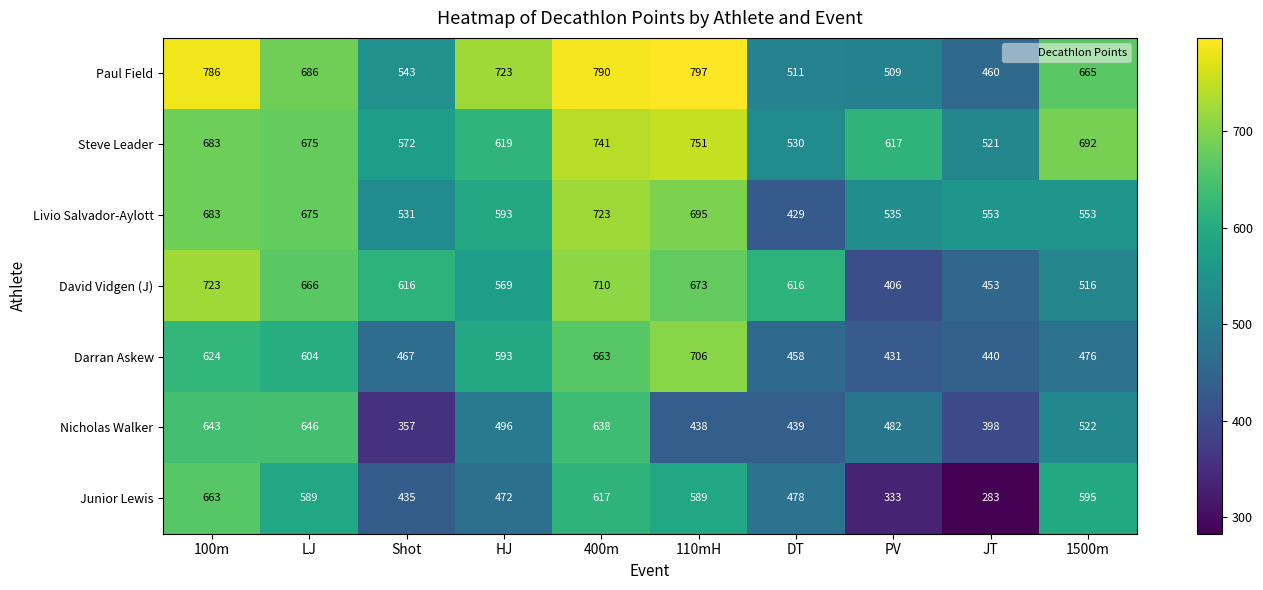

Where does the Nicholas Walker series first go above 496?

100m